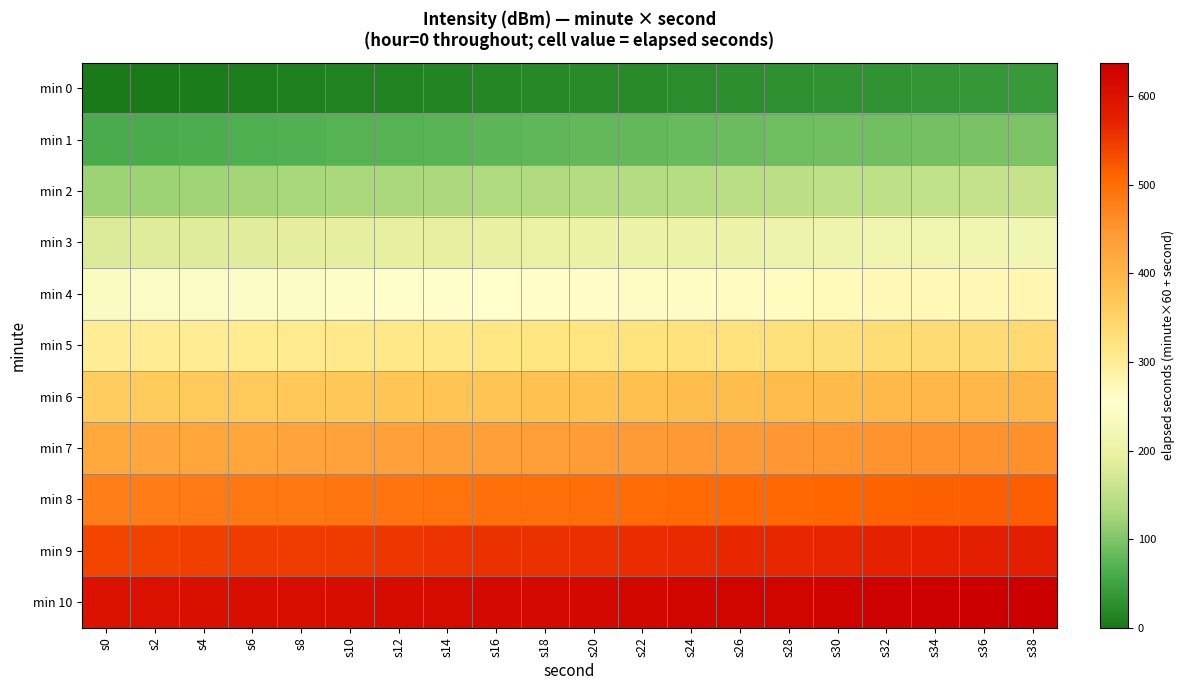

Reading left to right, what are all the values shown in this chart?

min 0: s0=0	s2=2	s4=4	s6=6	s8=8	s10=10	s12=12	s14=14	s16=16	s18=18	s20=20	s22=22	s24=24	s26=26	s28=28	s30=30	s32=32	s34=34	s36=36	s38=38
min 1: s0=60	s2=62	s4=64	s6=66	s8=68	s10=70	s12=72	s14=74	s16=76	s18=78	s20=80	s22=82	s24=84	s26=86	s28=88	s30=90	s32=92	s34=94	s36=96	s38=98
min 2: s0=120	s2=122	s4=124	s6=126	s8=128	s10=130	s12=132	s14=134	s16=136	s18=138	s20=140	s22=142	s24=144	s26=146	s28=148	s30=150	s32=152	s34=154	s36=156	s38=158
min 3: s0=180	s2=182	s4=184	s6=186	s8=188	s10=190	s12=192	s14=194	s16=196	s18=198	s20=200	s22=202	s24=204	s26=206	s28=208	s30=210	s32=212	s34=214	s36=216	s38=218
min 4: s0=240	s2=242	s4=244	s6=246	s8=248	s10=250	s12=252	s14=254	s16=256	s18=258	s20=260	s22=262	s24=264	s26=266	s28=268	s30=270	s32=272	s34=274	s36=276	s38=278
min 5: s0=300	s2=302	s4=304	s6=306	s8=308	s10=310	s12=312	s14=314	s16=316	s18=318	s20=320	s22=322	s24=324	s26=326	s28=328	s30=330	s32=332	s34=334	s36=336	s38=338
min 6: s0=360	s2=362	s4=364	s6=366	s8=368	s10=370	s12=372	s14=374	s16=376	s18=378	s20=380	s22=382	s24=384	s26=386	s28=388	s30=390	s32=392	s34=394	s36=396	s38=398
min 7: s0=420	s2=422	s4=424	s6=426	s8=428	s10=430	s12=432	s14=434	s16=436	s18=438	s20=440	s22=442	s24=444	s26=446	s28=448	s30=450	s32=452	s34=454	s36=456	s38=458
min 8: s0=480	s2=482	s4=484	s6=486	s8=488	s10=490	s12=492	s14=494	s16=496	s18=498	s20=500	s22=502	s24=504	s26=506	s28=508	s30=510	s32=512	s34=514	s36=516	s38=518
min 9: s0=540	s2=542	s4=544	s6=546	s8=548	s10=550	s12=552	s14=554	s16=556	s18=558	s20=560	s22=562	s24=564	s26=566	s28=568	s30=570	s32=572	s34=574	s36=576	s38=578
min 10: s0=600	s2=602	s4=604	s6=606	s8=608	s10=610	s12=612	s14=614	s16=616	s18=618	s20=620	s22=622	s24=624	s26=626	s28=628	s30=630	s32=632	s34=634	s36=636	s38=638